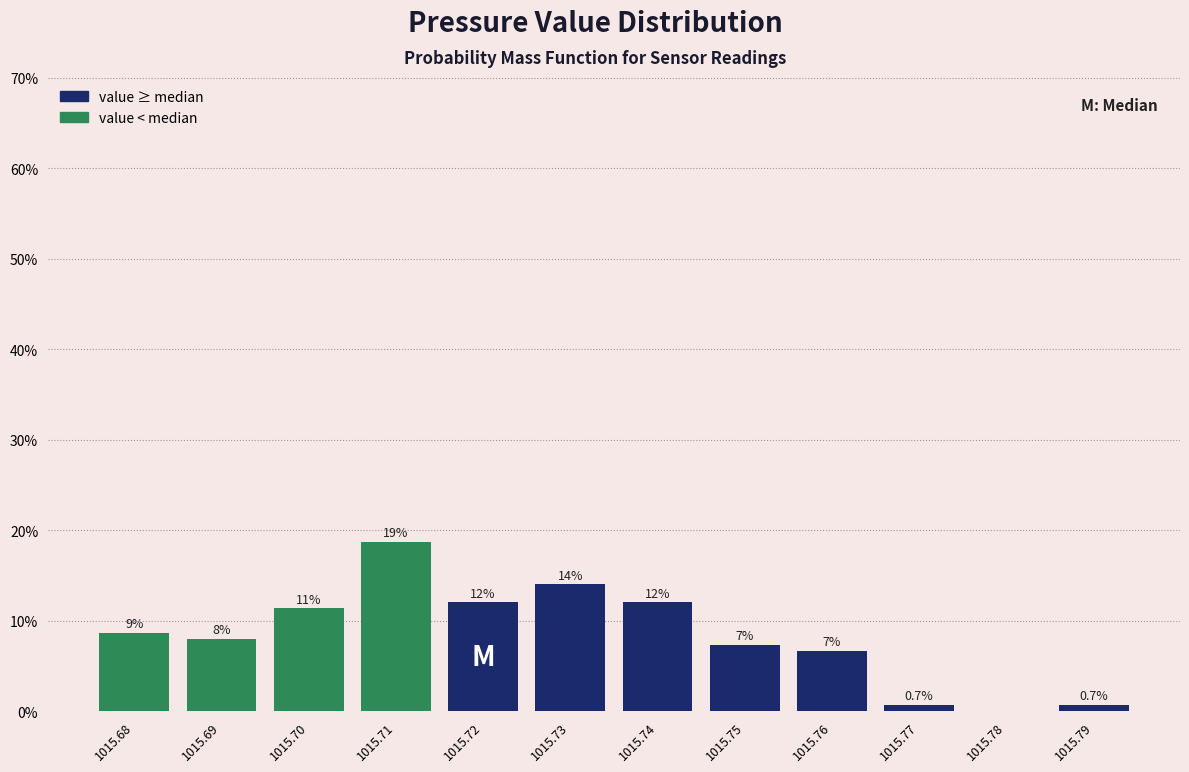

Reading left to right, transcribe all the data shown in this chart.

1015.68=8.7	1015.69=8.0	1015.70=11.3	1015.71=18.7	1015.72=12.0	1015.73=14.0	1015.74=12.0	1015.75=7.3	1015.76=6.7	1015.77=0.7	1015.78=0.0	1015.79=0.7